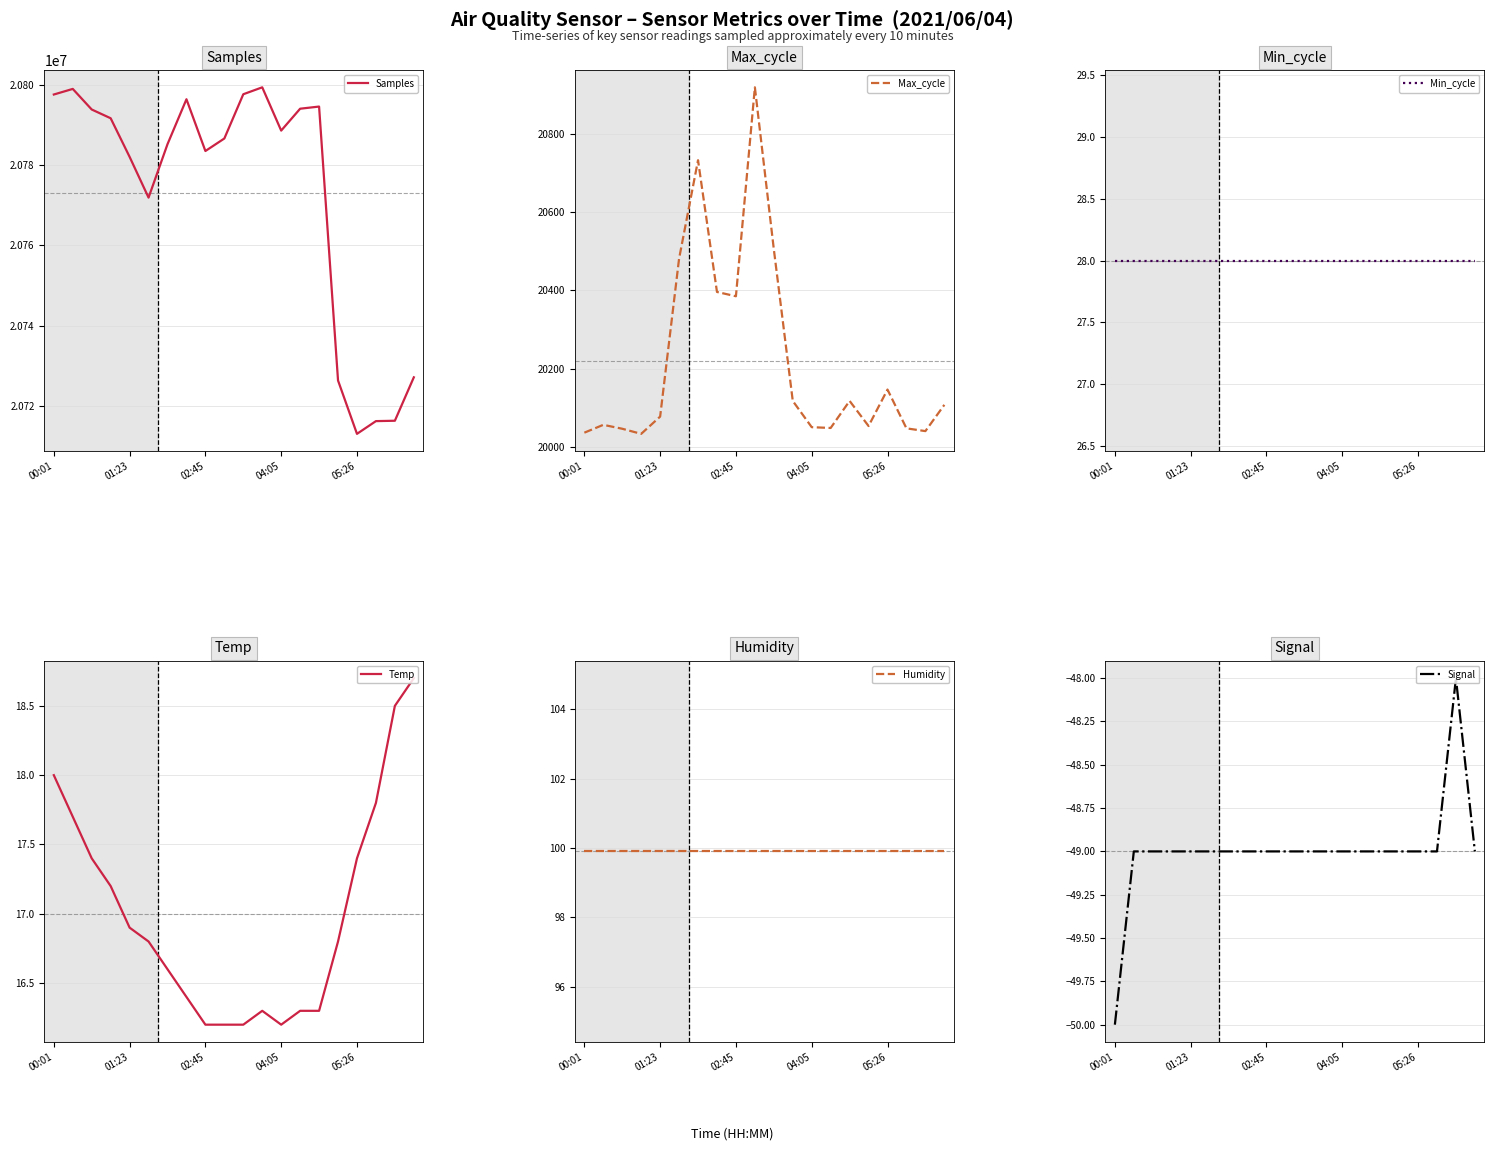

What are all the series names shown in the legend?

Samples, Max_cycle, Min_cycle, Temp, Humidity, Signal